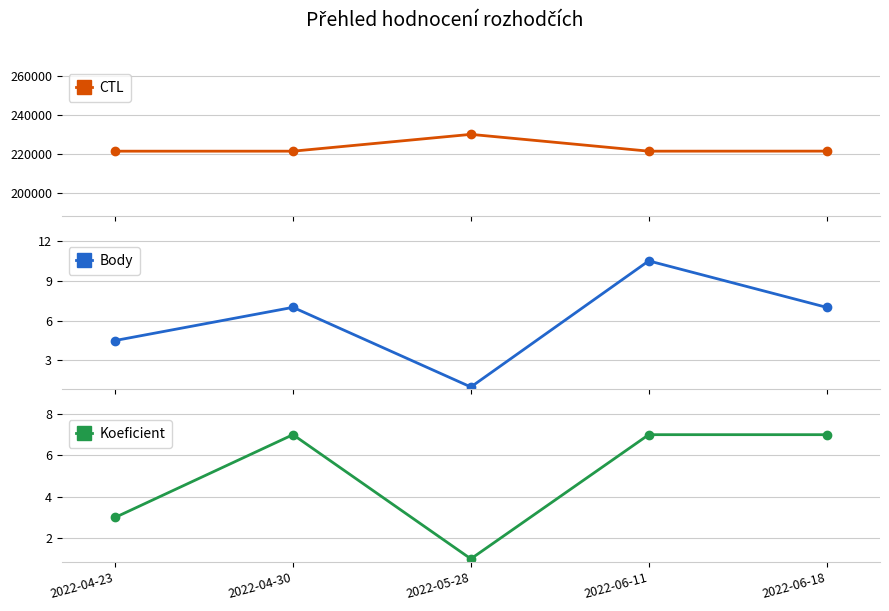

Rank the series by their maximum value, from lowest to highest.

Koeficient, Body, CTL